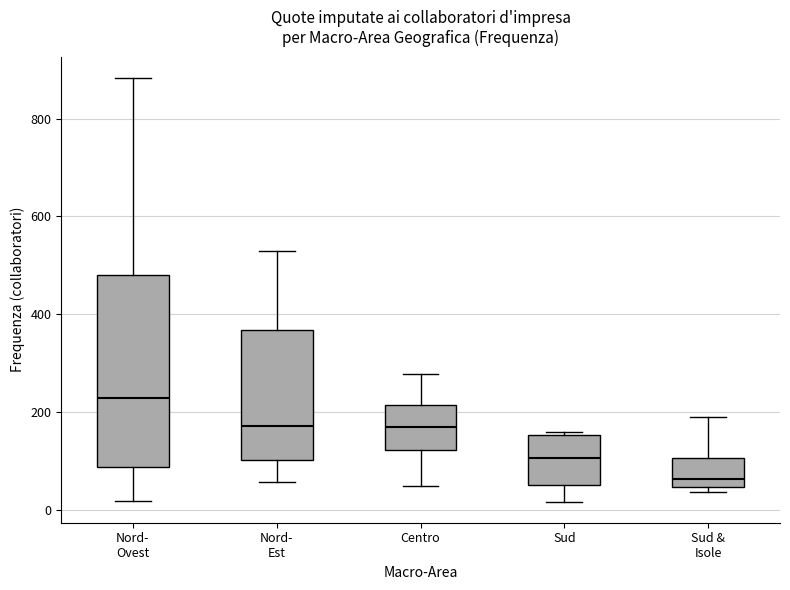

Reading left to right, read every box against the y-axis: the position of its median line, the range the box covers, and the ends of its whiskers. The values are not printed on the chart, so give them approximately, as read against the axis.

Nord- Ovest: median 220, box 80 to 480, whiskers 20 to 880
Nord- Est: median 180, box 100 to 360, whiskers 60 to 520
Centro: median 180, box 120 to 220, whiskers 40 to 280
Sud: median 100, box 60 to 160, whiskers 20 to 160
Sud & Isole: median 60, box 40 to 100, whiskers 40 (just below the box's lower edge) to 180